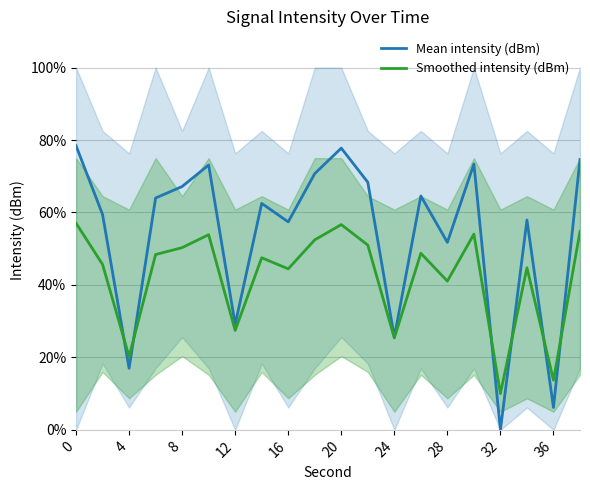

In Mean intensity (dBm), how many points are higher than both neighbors (excluding endpoints)?

6